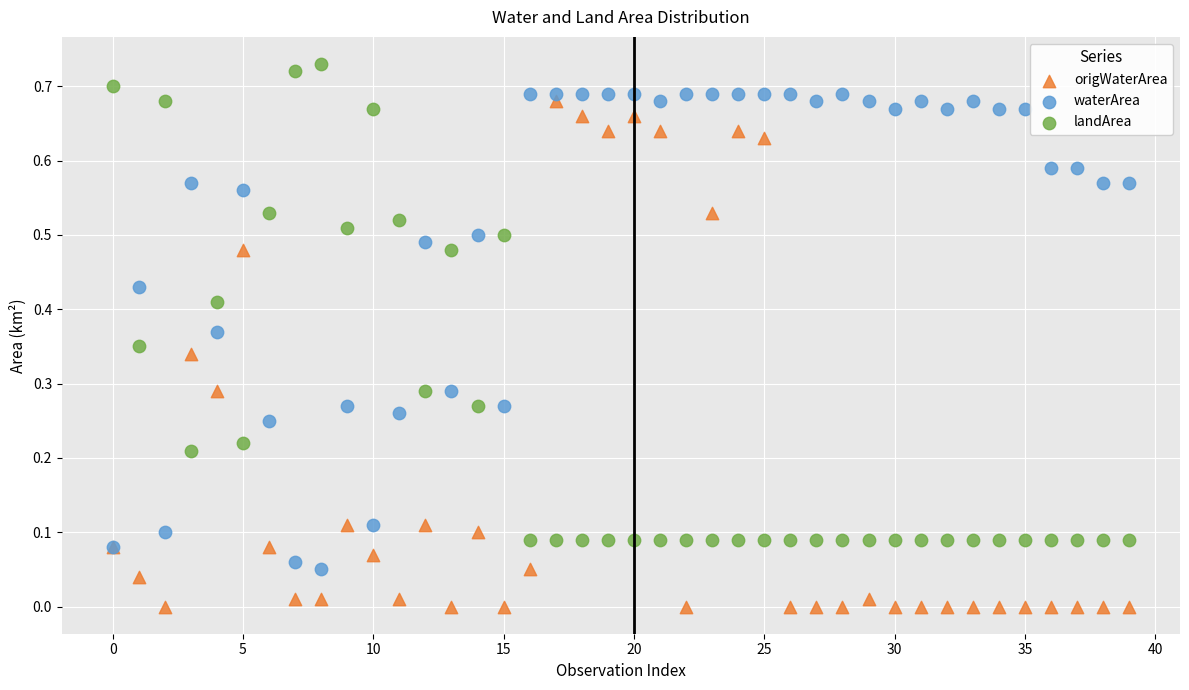

Which series has the widest spread of Y values?

origWaterArea